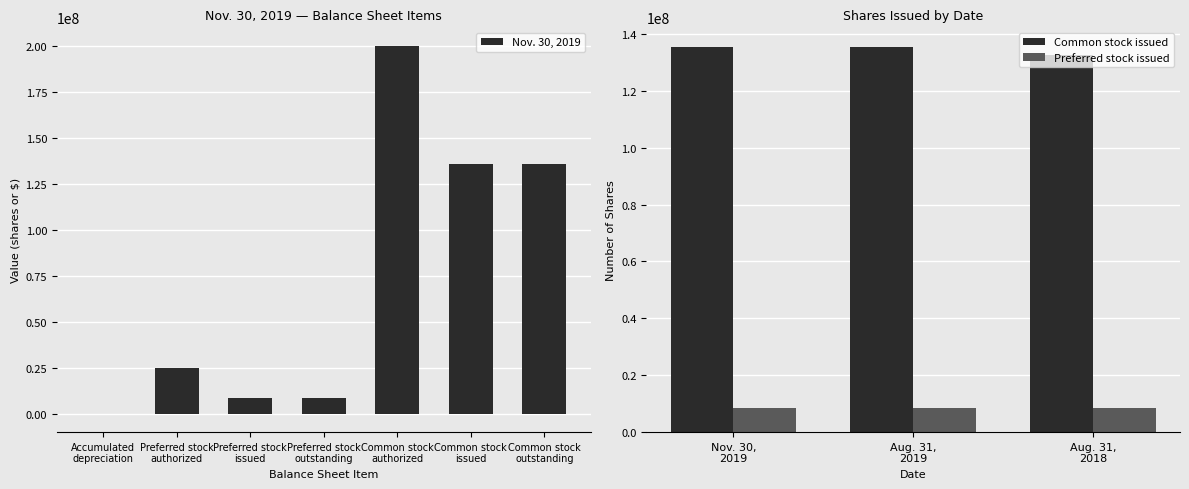

Is the value of Aug. 31, 2018 at Common stock authorized greater than the value of Aug. 31, 2019 at Preferred stock issued?

Yes